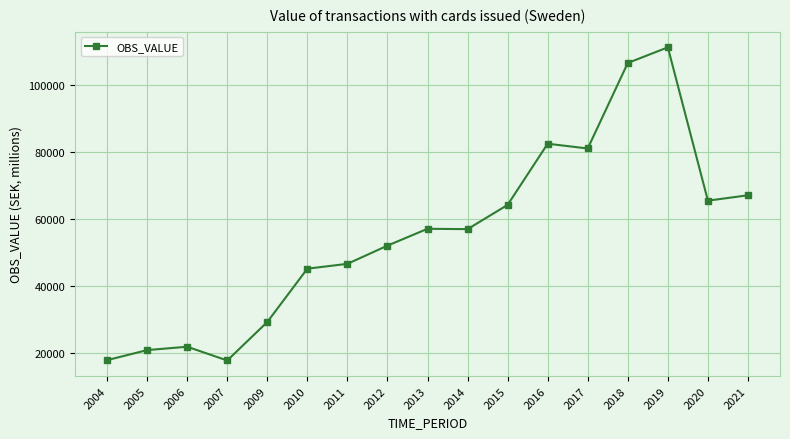

What is the difference between the maximum and minimum values?

93367.0